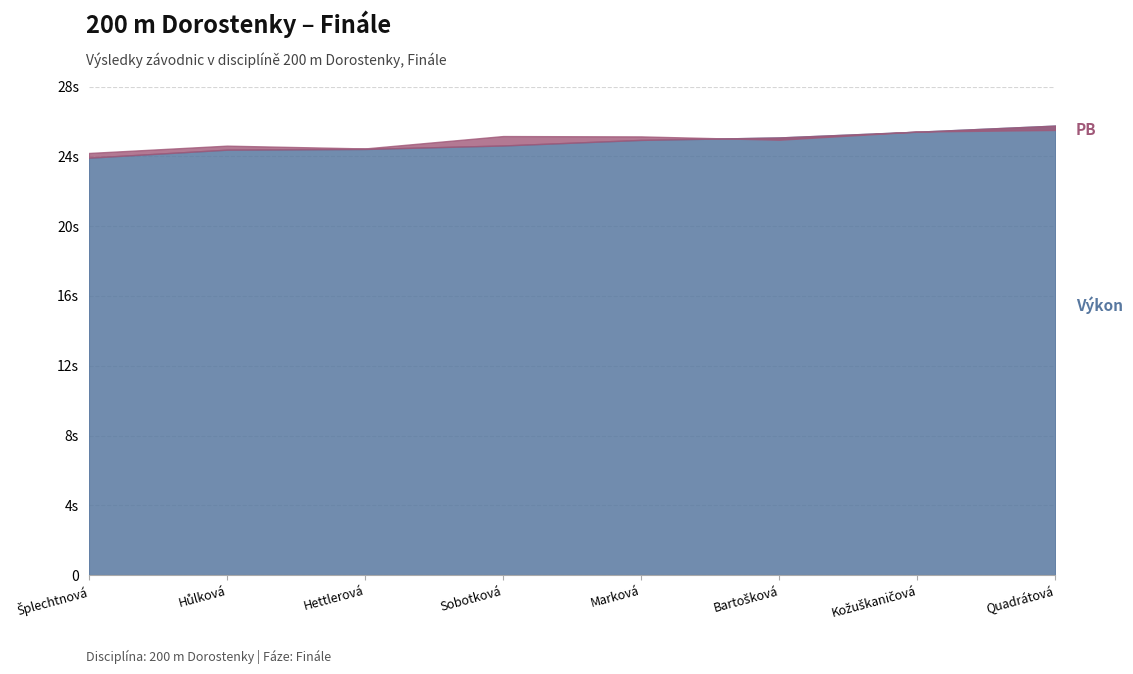

Which series has the largest total across all categories?

PB